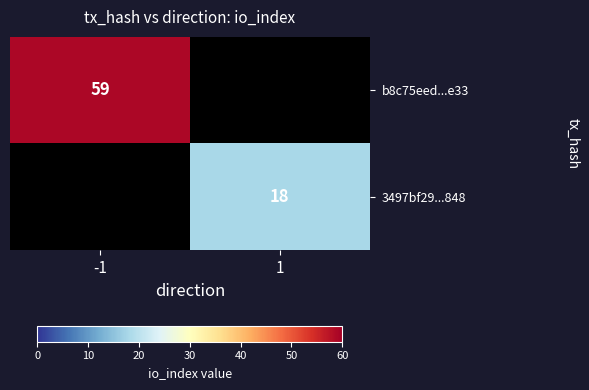

The 3497bf29...848 series shows 18 at 1. True or false?

True